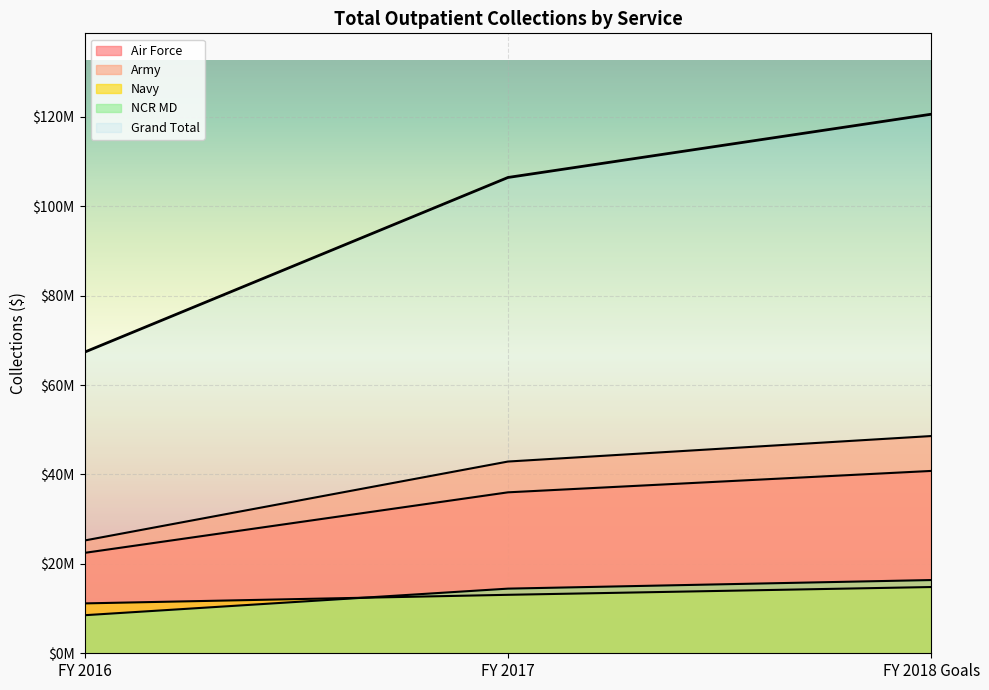

What is the average value of the Navy series?

13016951.6